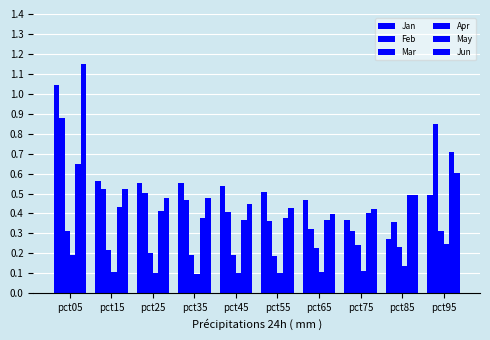

How many bars are there in each group?

6